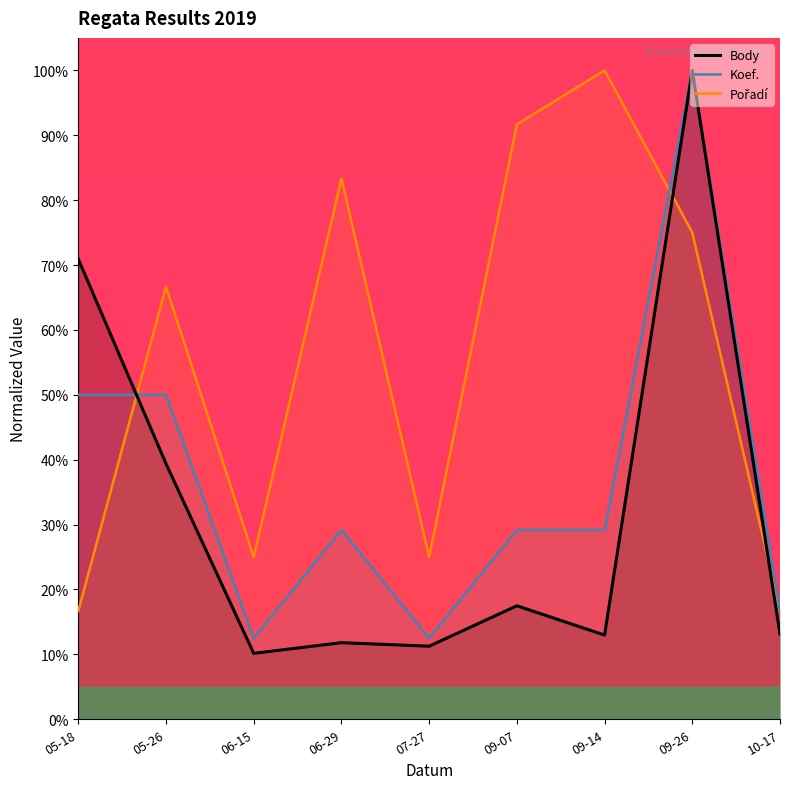

What is the smallest value displayed?

10.2